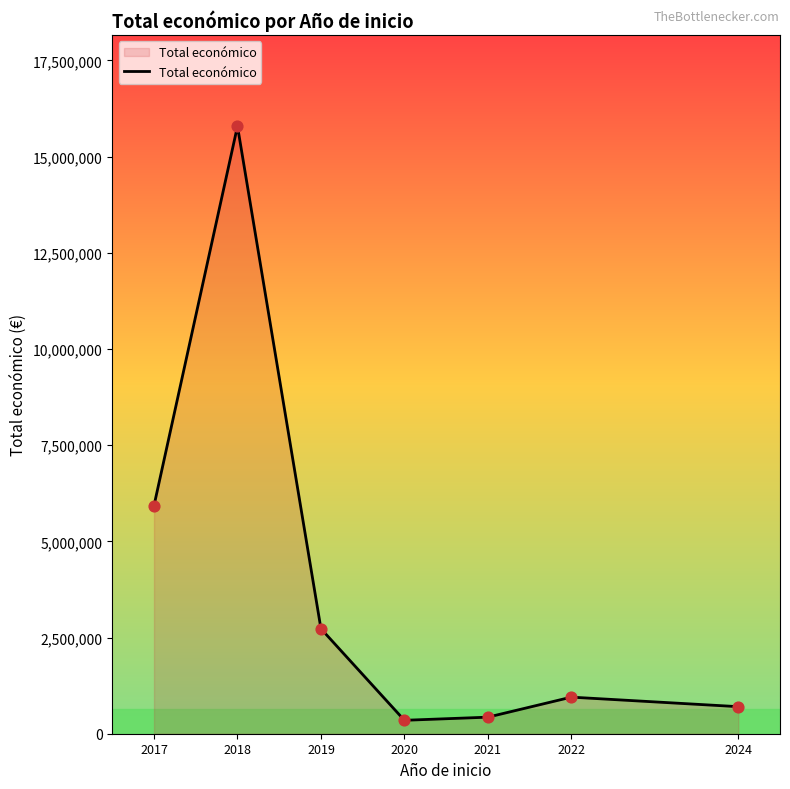

What is the change in value from 2018 to 2020?

-15443521